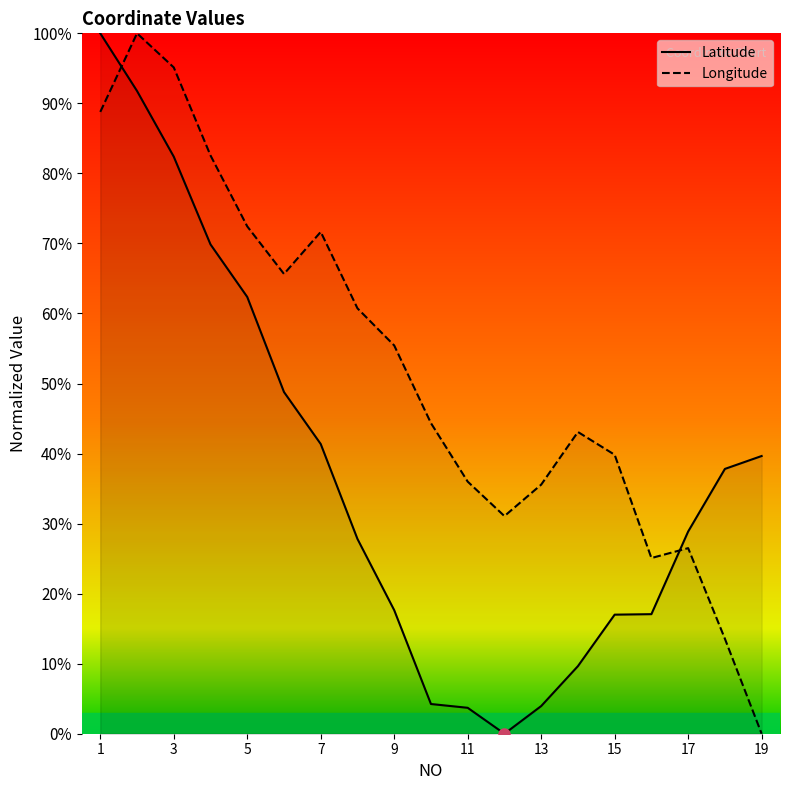

List the series in order of their overall mean, highest first.

Longitude, Latitude